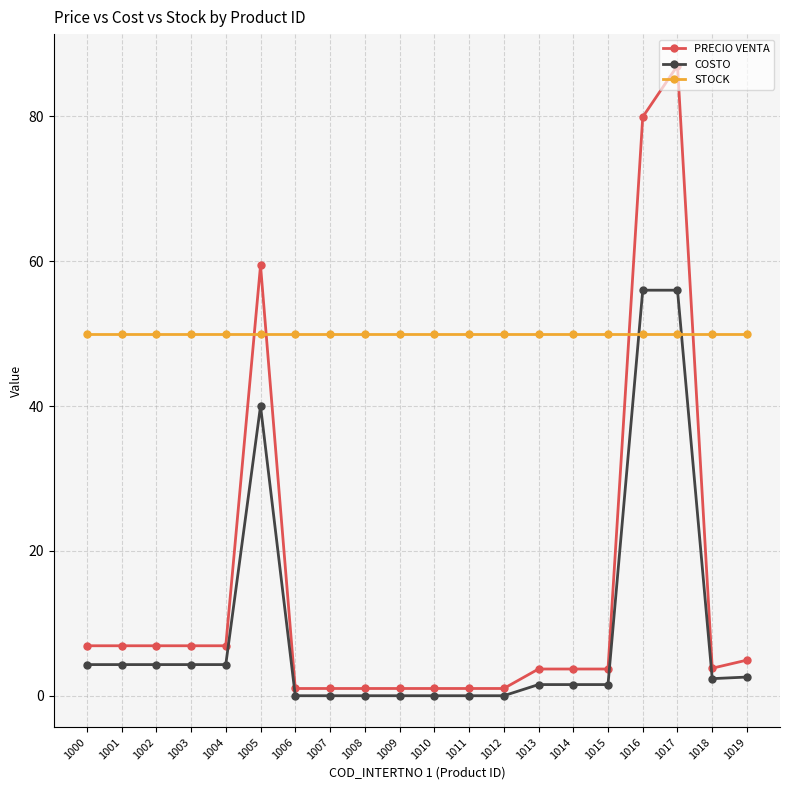

List the series in order of their peak value, highest first.

PRECIO VENTA, COSTO, STOCK